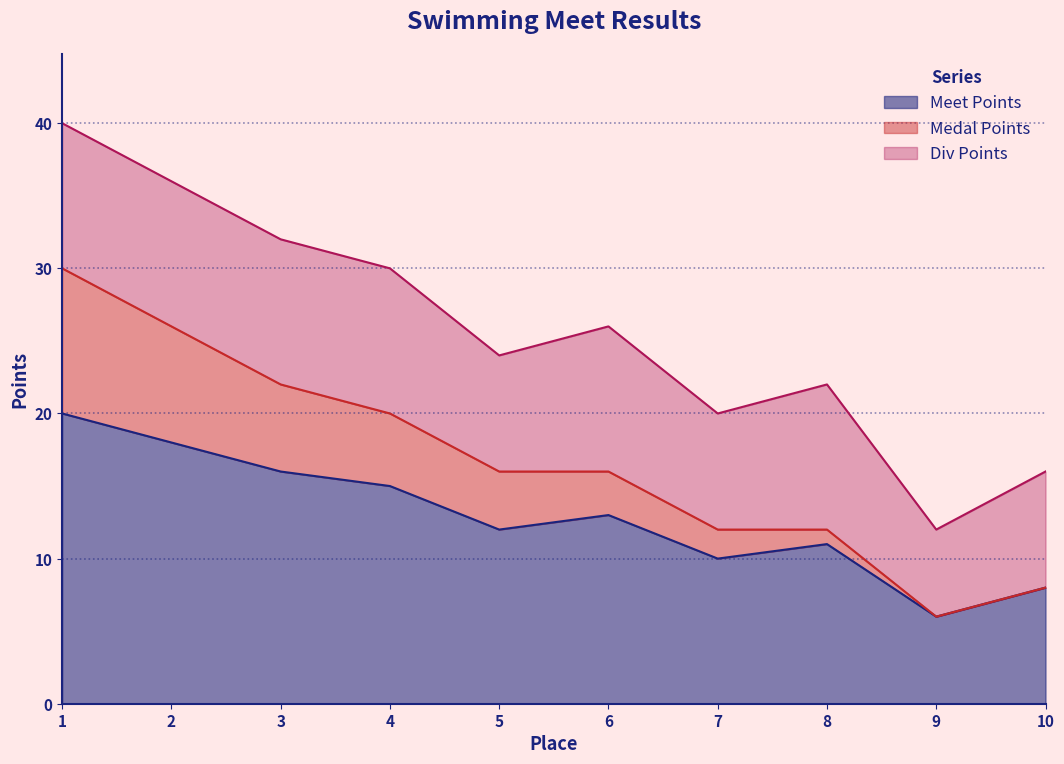

How many categories are shown in the chart?

10